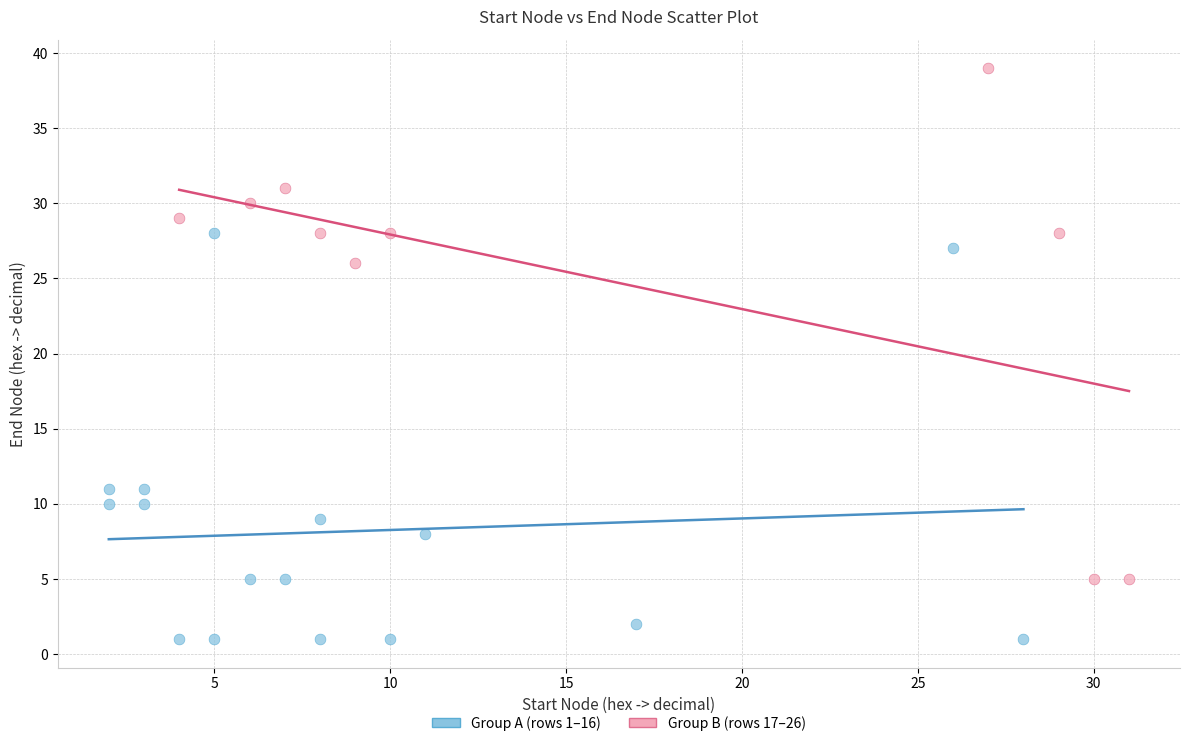

Which series has the widest spread of Y values?

Group B (rows 17–26)